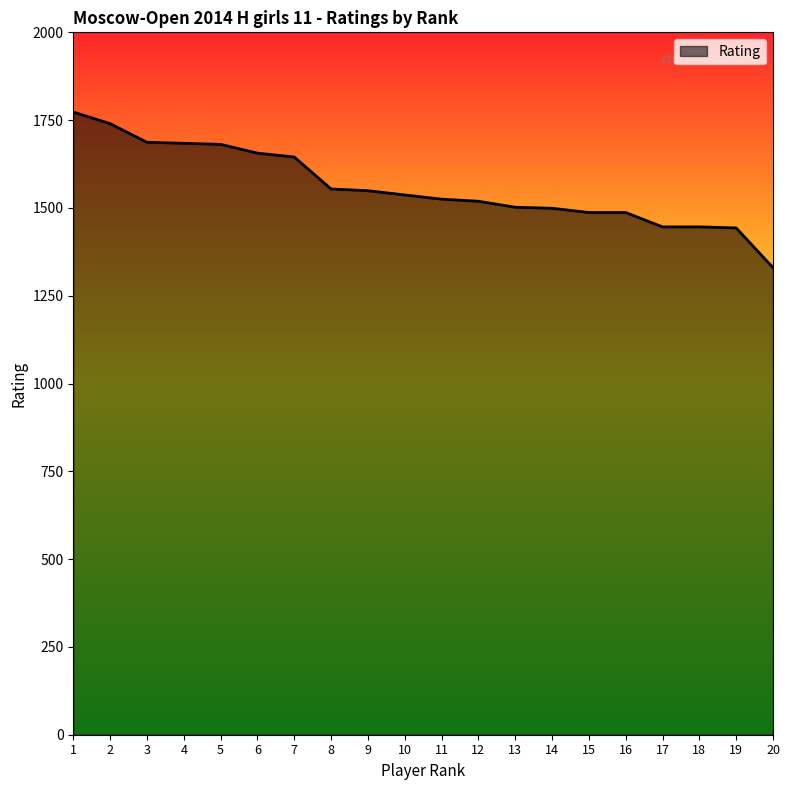

The chart shows a value of 1740 at 2. True or false?

True